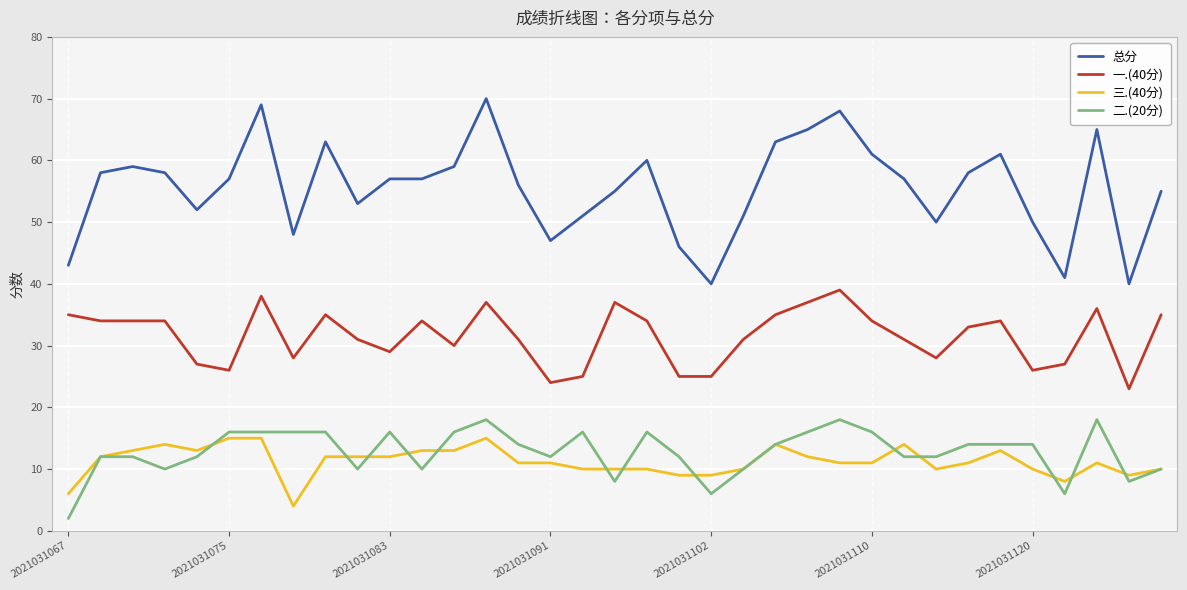

Which series has the largest total across all categories?

总分